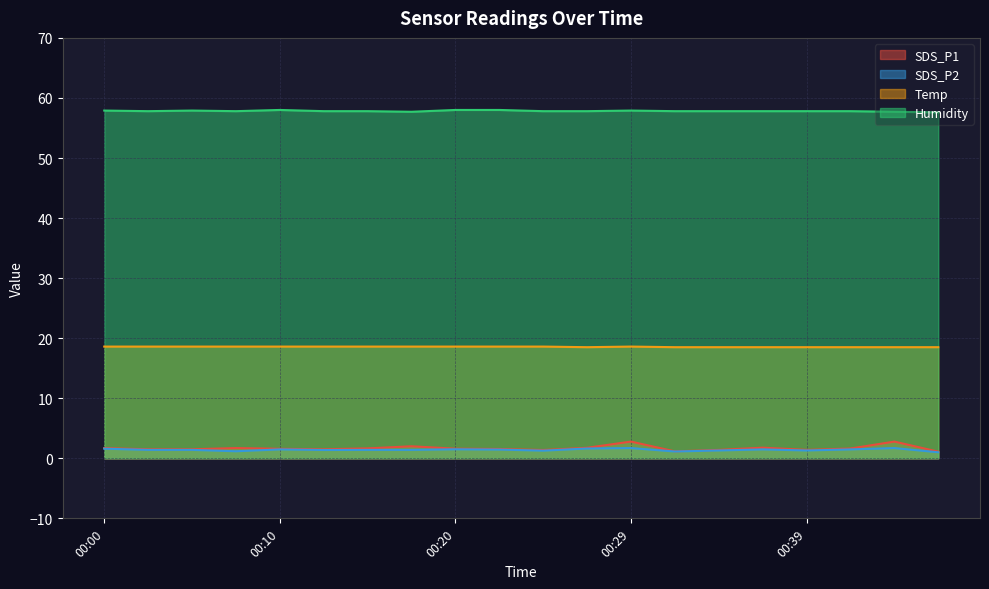

What is the total value across all series at 00:22?

79.6